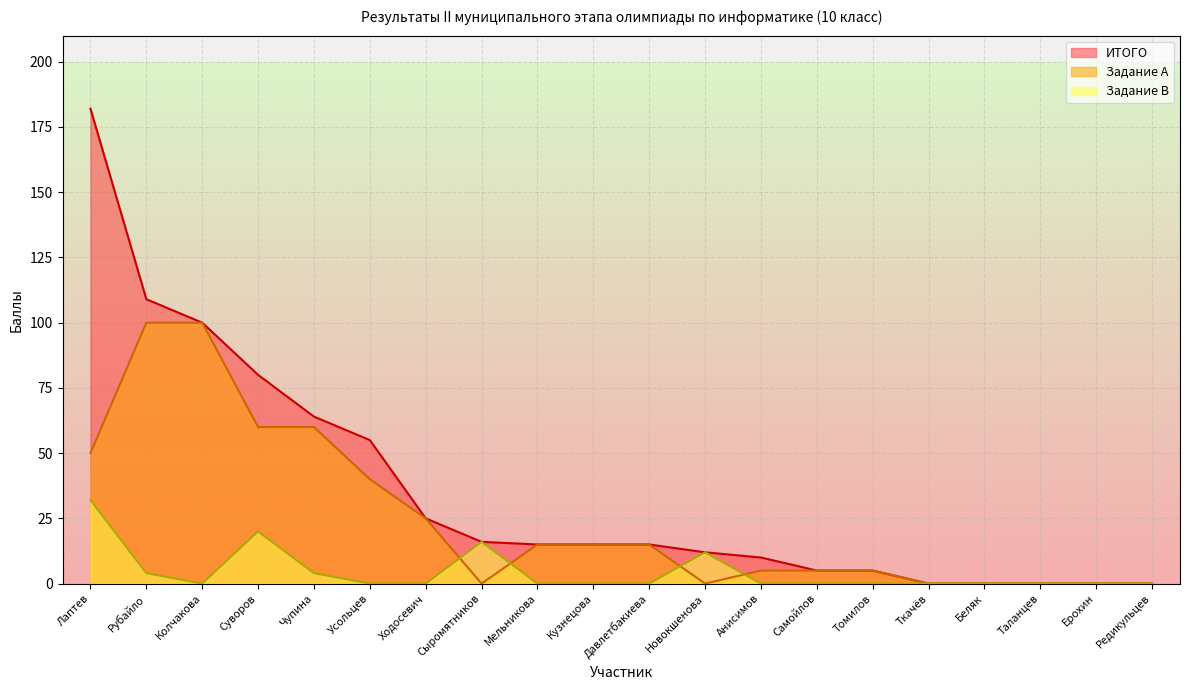

How many lines are shown in the chart?

3